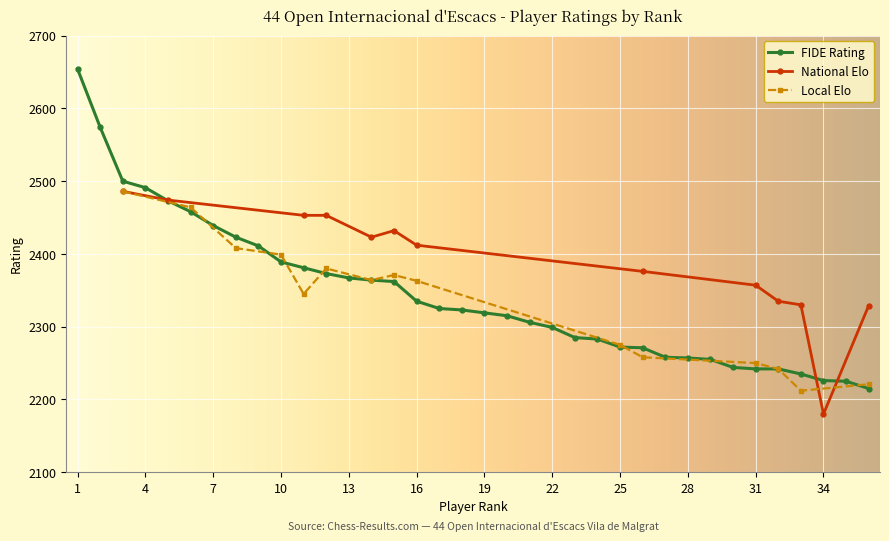

At 16, list the series in order from largest to smallest.

National Elo, Local Elo, FIDE Rating